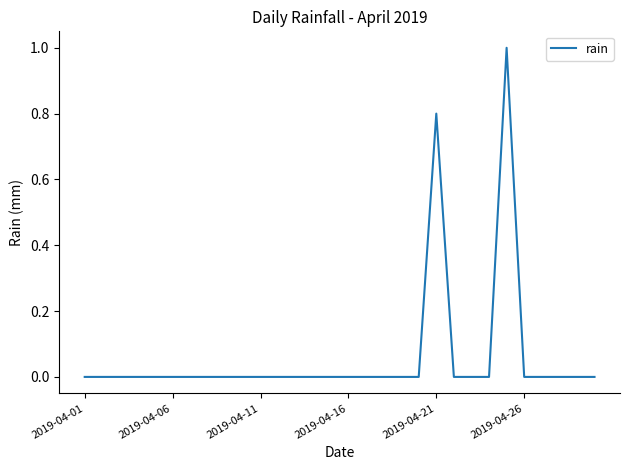

What is the difference between the maximum and minimum values?

1.0